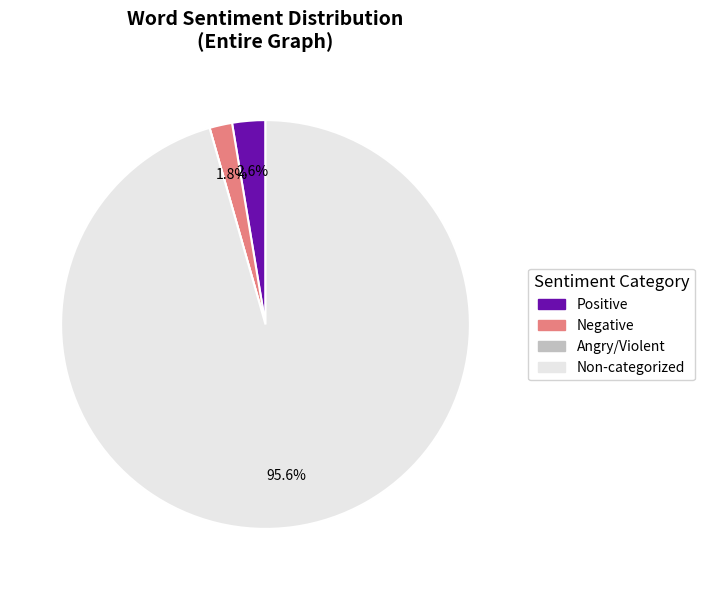

Which slice represents more than half of the pie?

Non-categorized